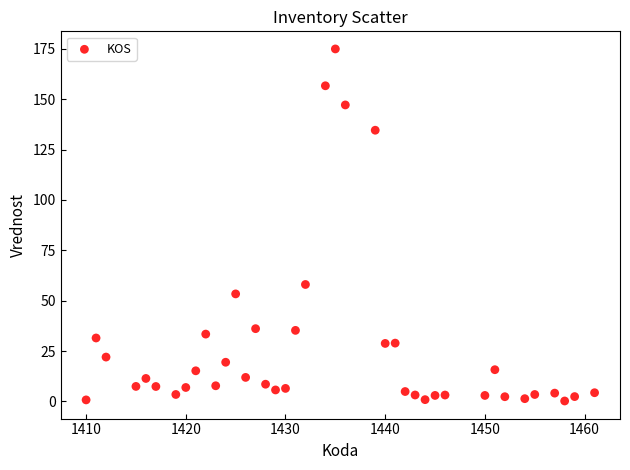

What is the range of Y values (max minus min)?

174.7